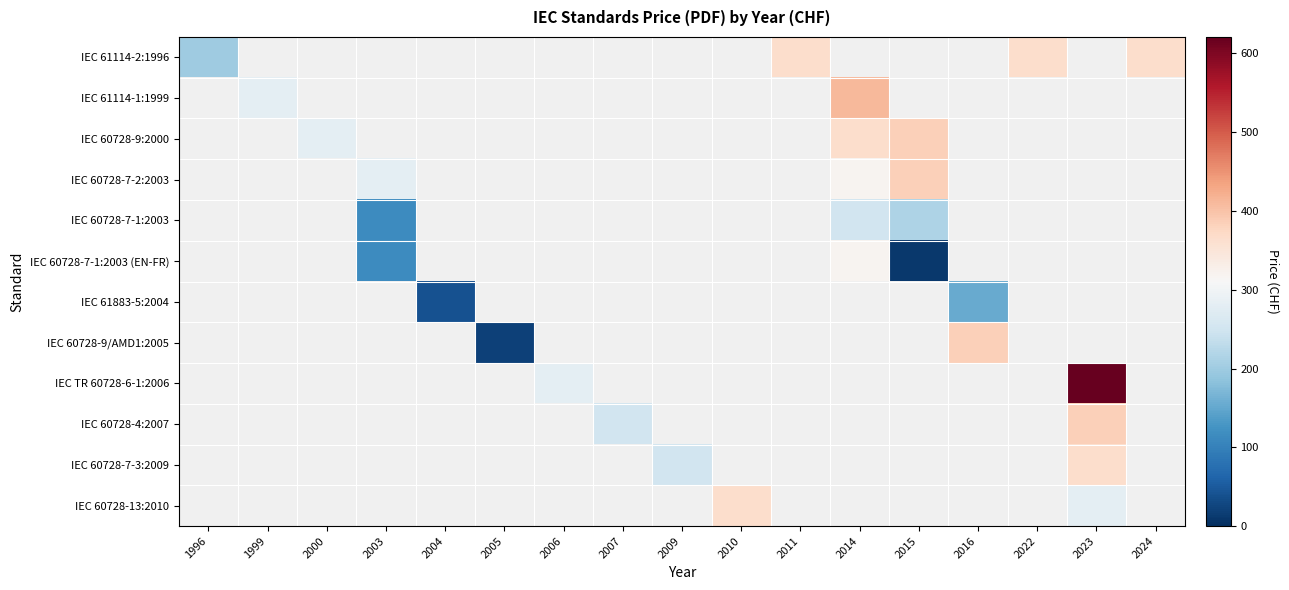

Count the number of categories in the chart.

17